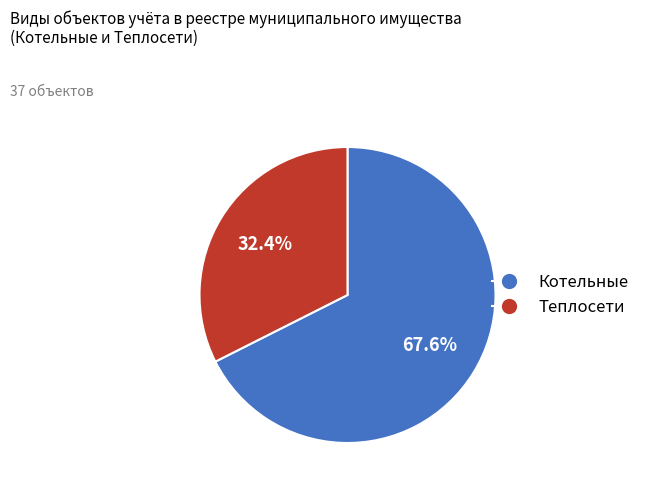

Rank the categories by value from lowest to highest.

Теплосети, Котельные